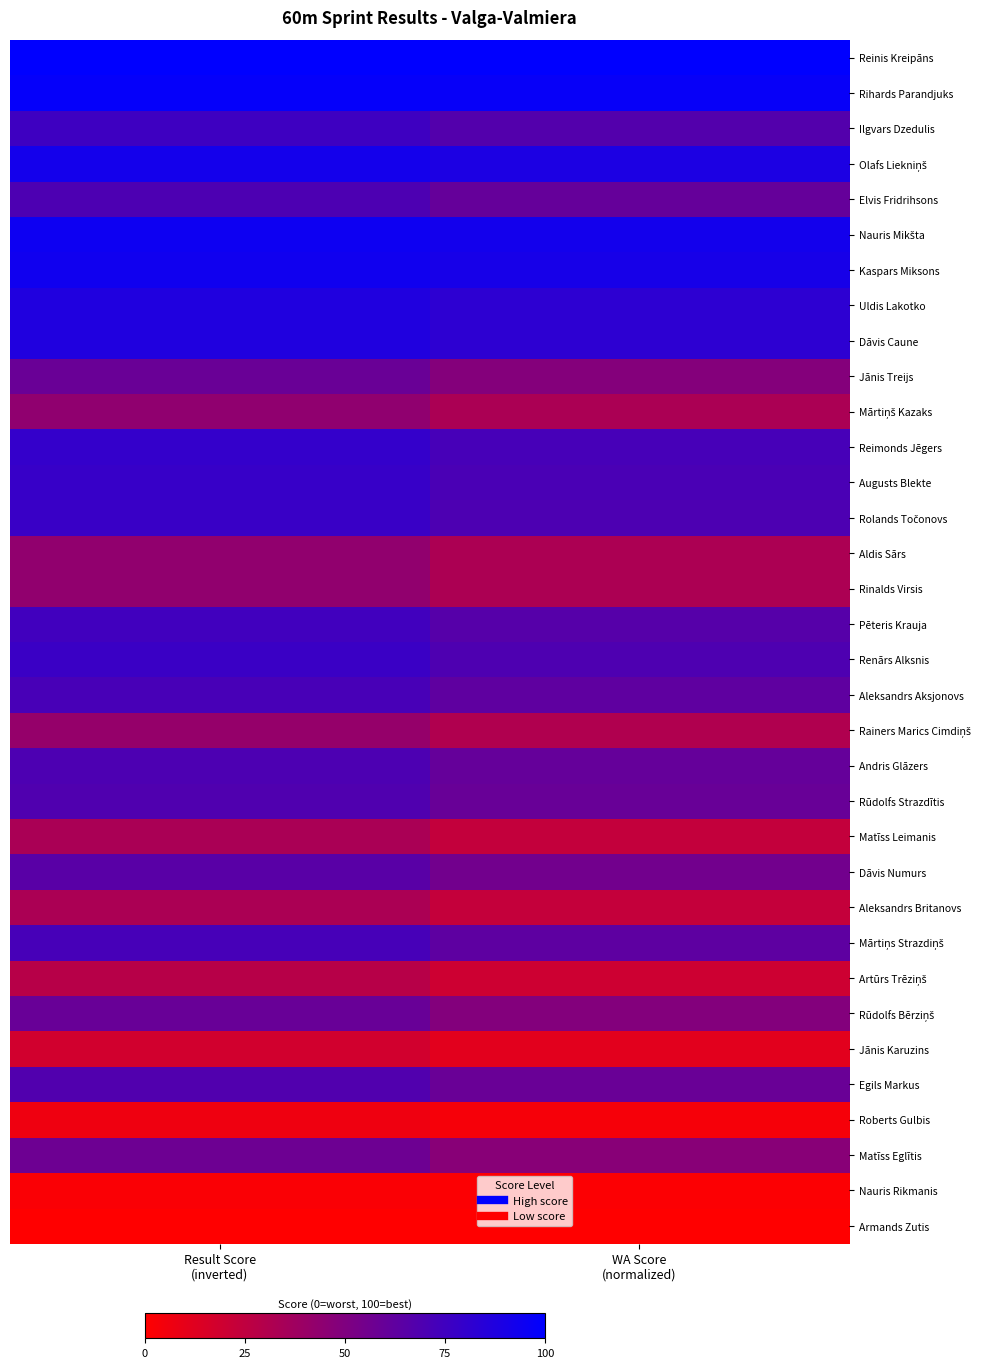

What is the total value across all series at Result Score
(inverted)?

2068.1